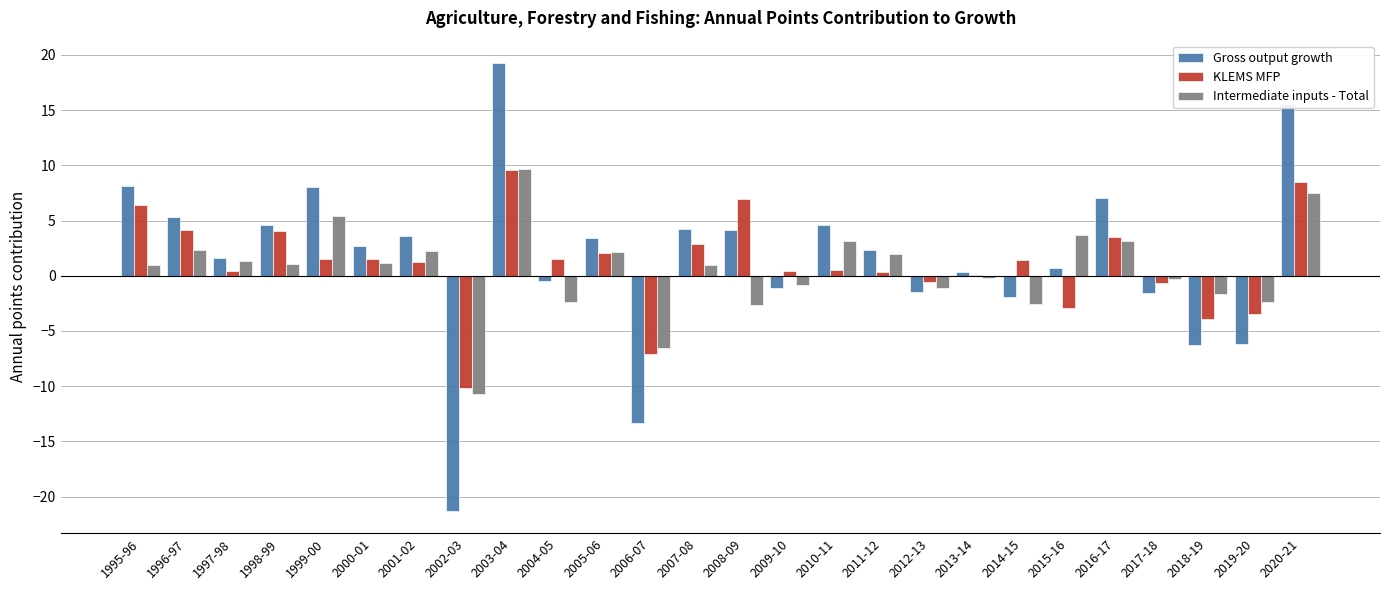

Is the value of Gross output growth at 2008-09 greater than the value of KLEMS MFP at 2019-20?

Yes